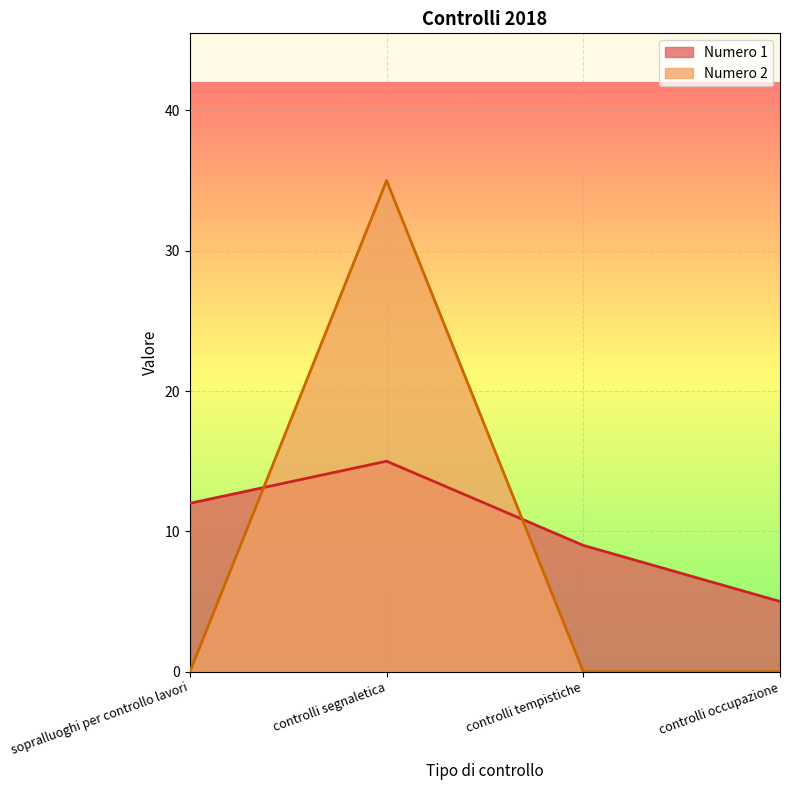

Rank the categories by Numero 2 value from lowest to highest.

sopralluoghi per controllo lavori, controlli tempistiche, controlli occupazione, controlli segnaletica